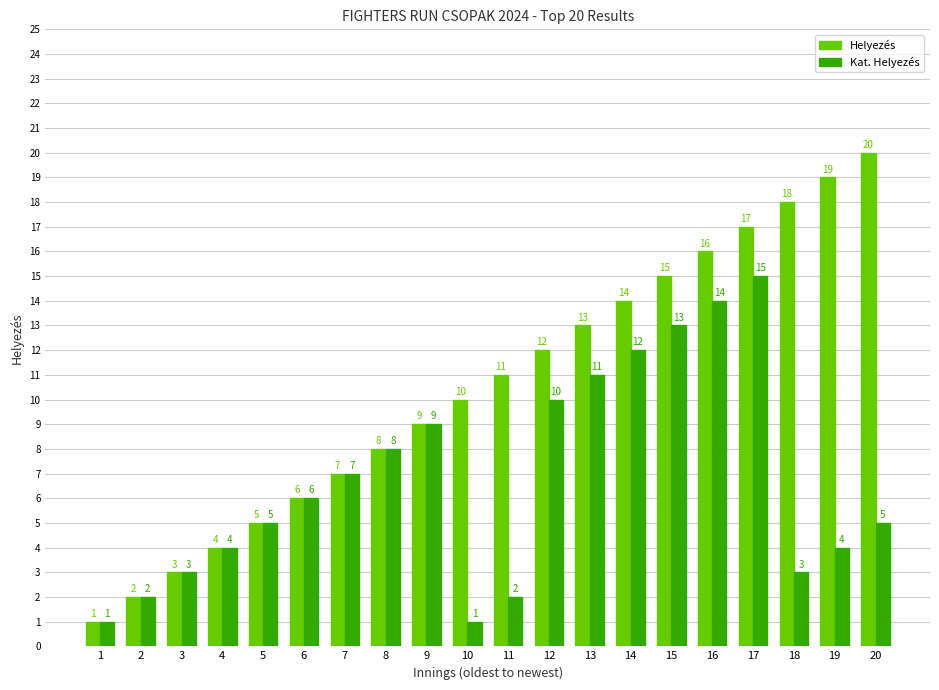

Rank the series by their maximum value, from highest to lowest.

Helyezés, Kat. Helyezés